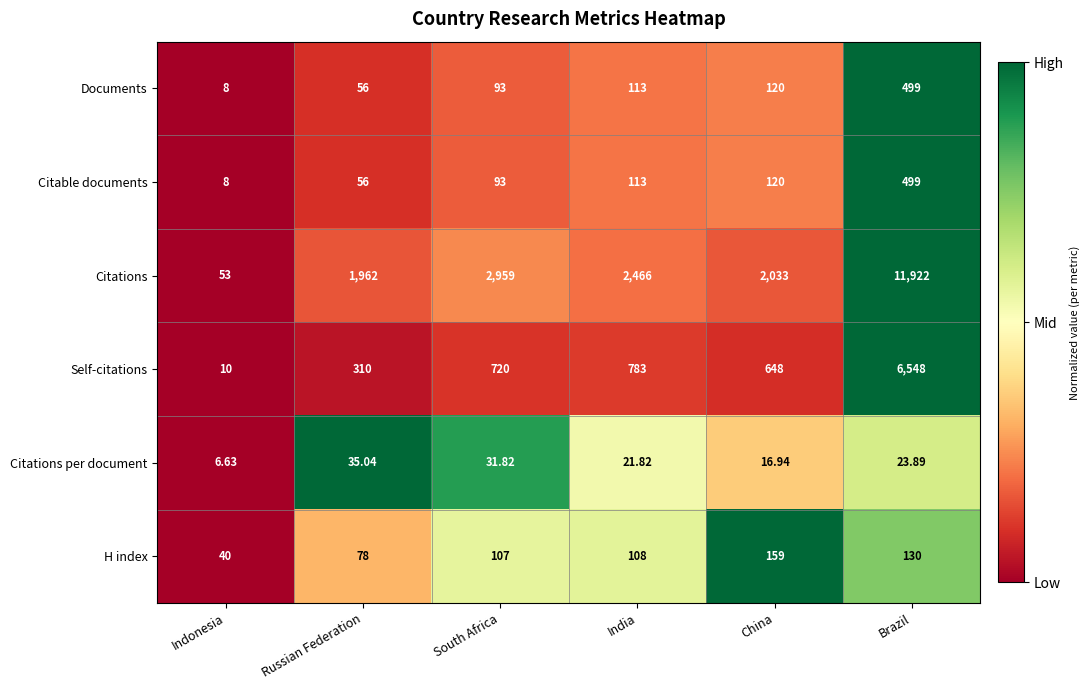

Is the value of Citable documents at Russian Federation greater than the value of Citations at Indonesia?

Yes